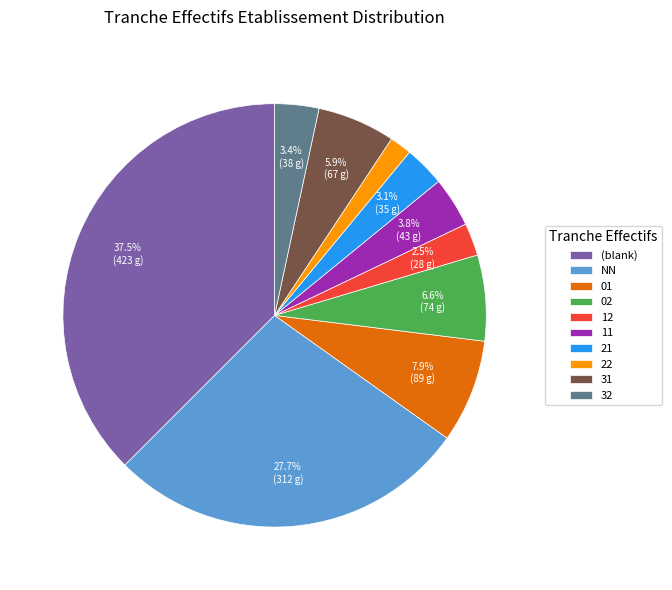

Is there a majority slice in this chart?

No